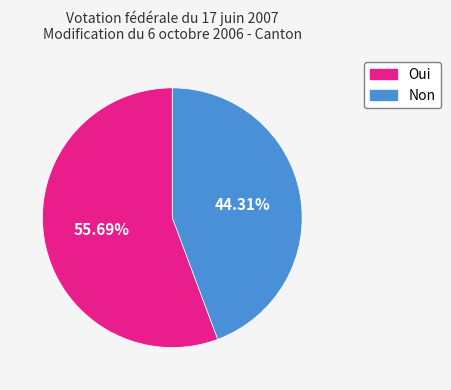

Rank the categories by value from lowest to highest.

Non, Oui